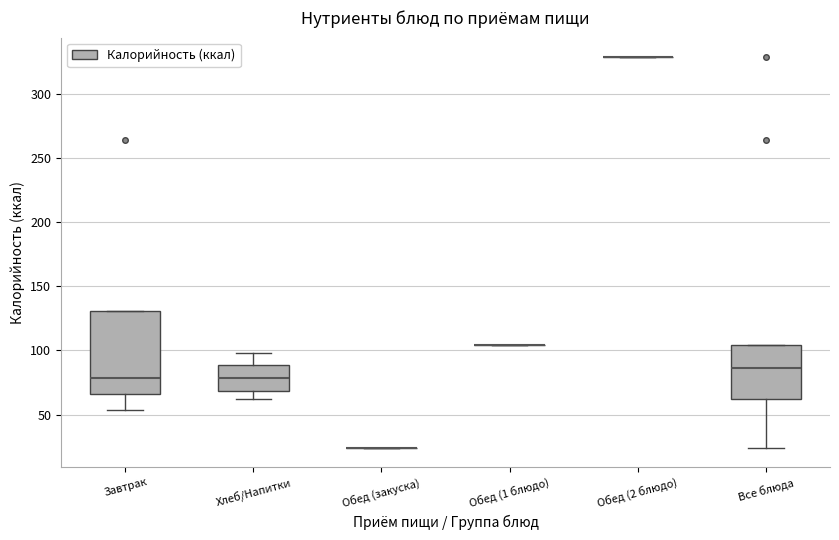

Reading left to right, read every box against the y-axis: the position of its median line, the range the box covers, and the ends of its whiskers. The values are not printed on the chart, so give them approximately, as read against the axis.

Завтрак: median 80, box 65 to 130, whiskers 55 to 130
Хлеб/Напитки: median 80, box 70 to 90, whiskers 60 to 100
Обед (закуска): box collapsed to a line at 25, whiskers 25 to 25
Обед (1 блюдо): box collapsed to a line at 105, whiskers 105 to 105
Обед (2 блюдо): box collapsed to a line at 330, whiskers 330 to 330
Все блюда: median 85, box 60 to 105, whiskers 25 to 105